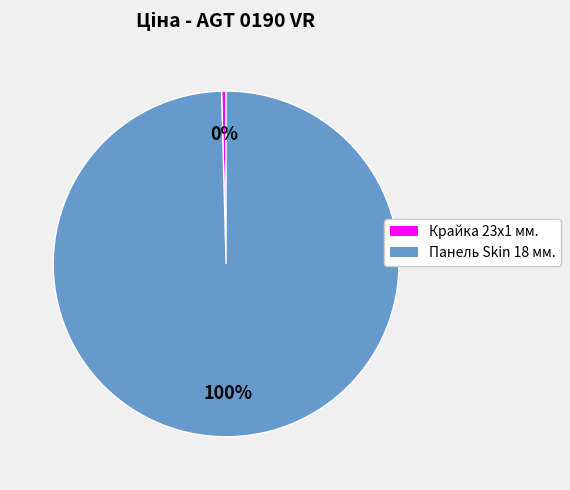

Is there any slice that represents more than half of the pie?

Yes